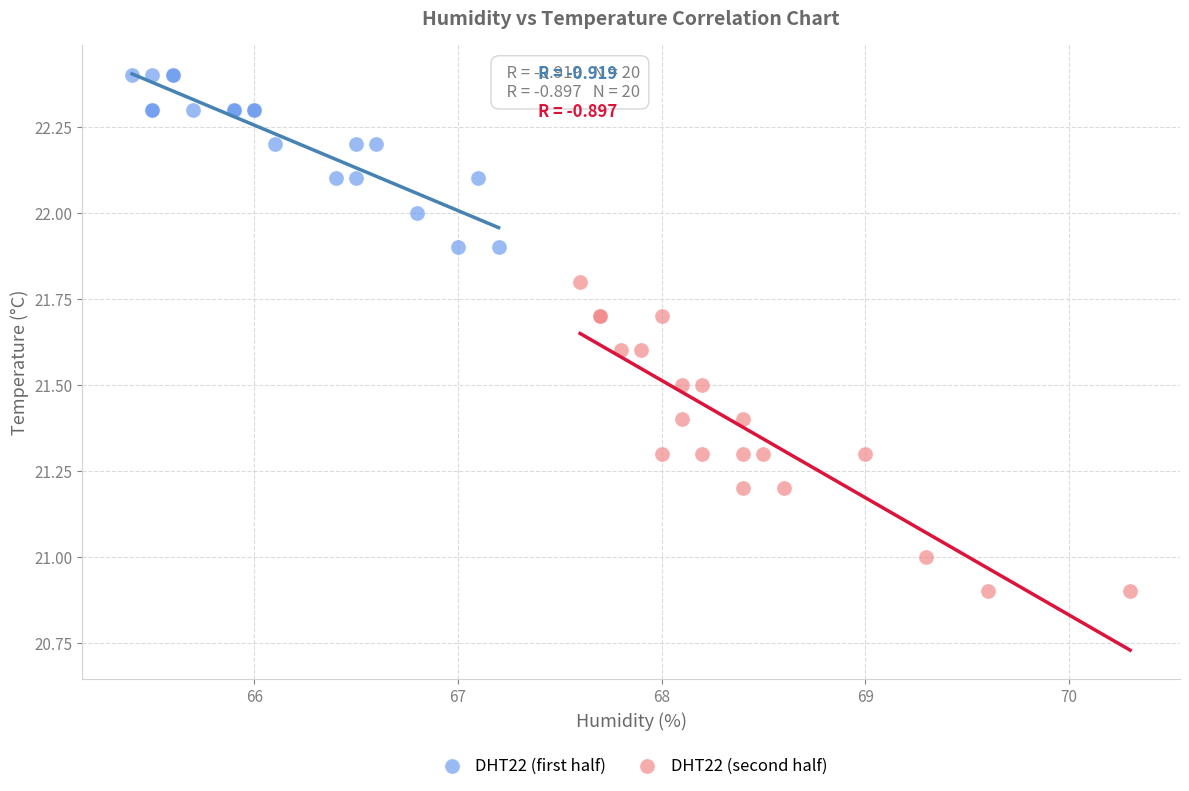

Which series reaches the minimum Y coordinate?

DHT22 (second half)